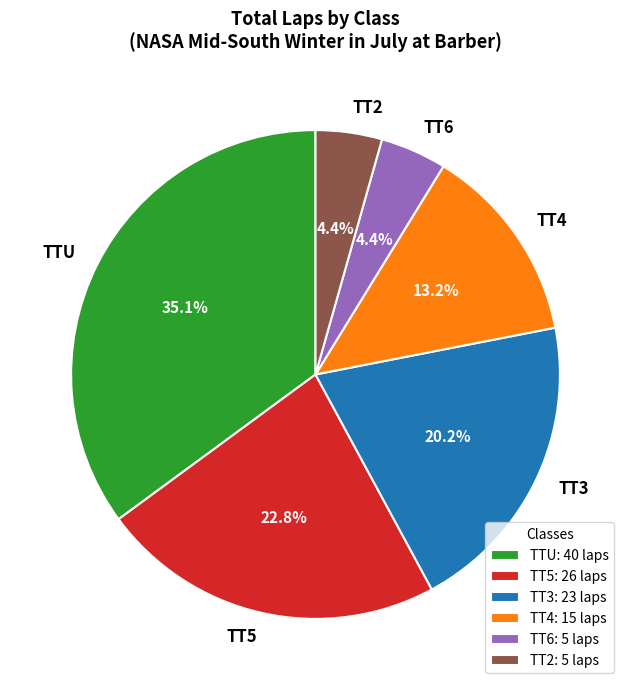

How many slices are in this pie chart?

6